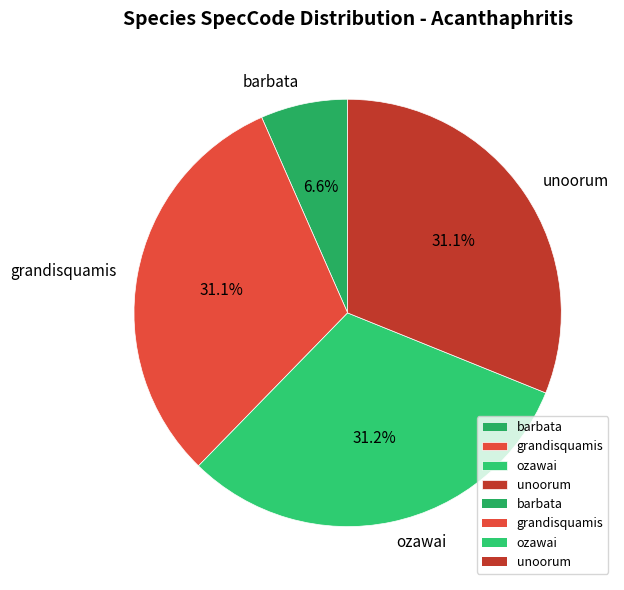

How many segments does this pie chart have?

4